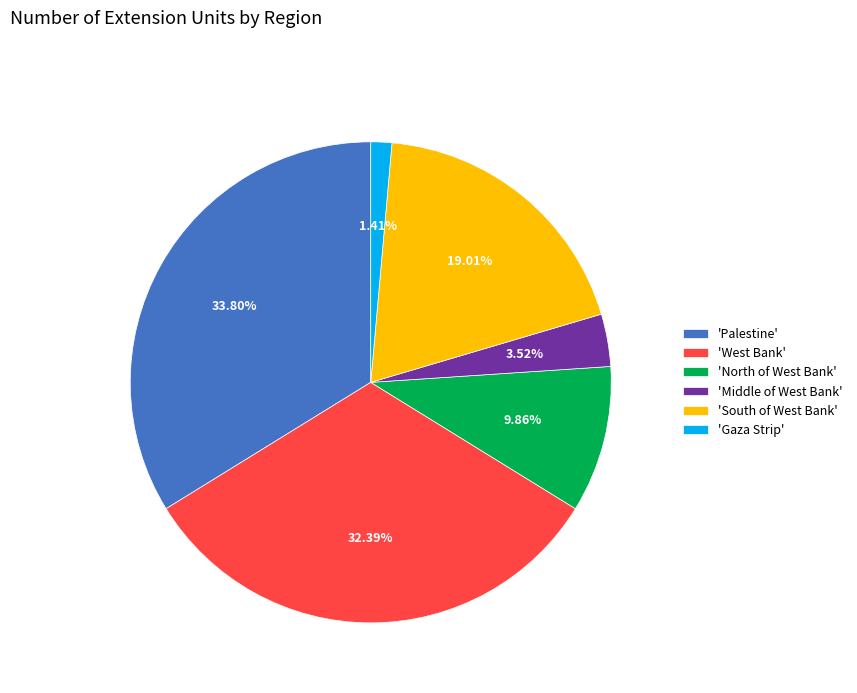

Is 'Gaza Strip' the majority of the pie?

No